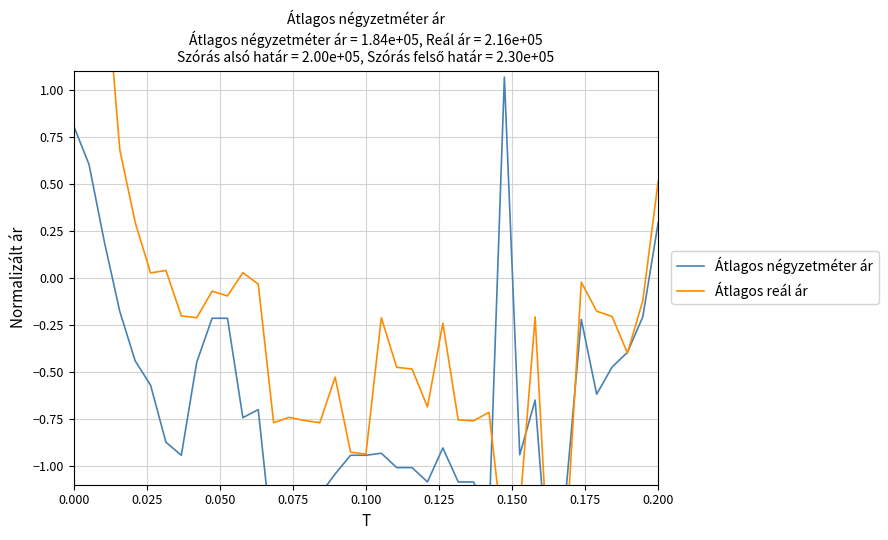

How many times do Átlagos reál ár and Átlagos négyzetméter ár cross each other?

6